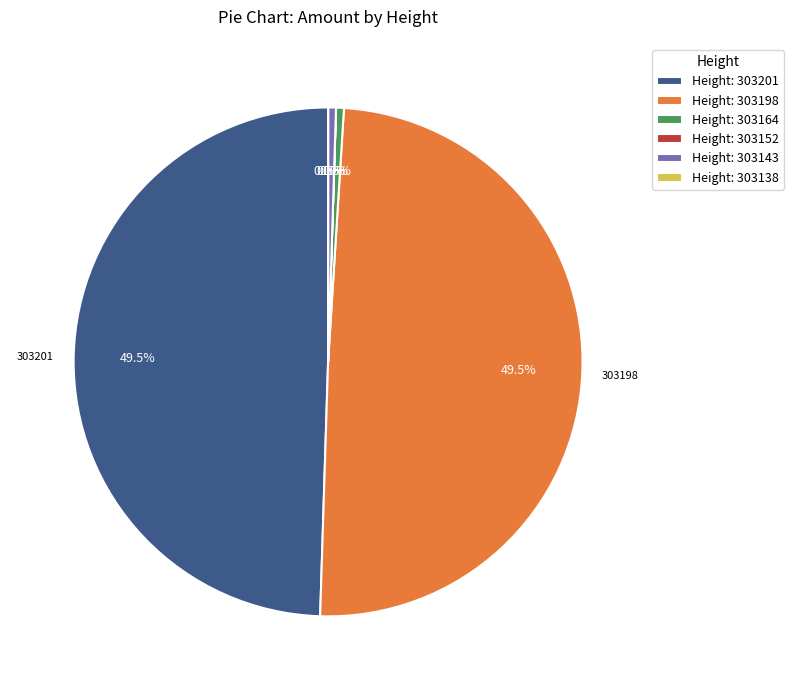

Is there any slice that represents more than half of the pie?

No